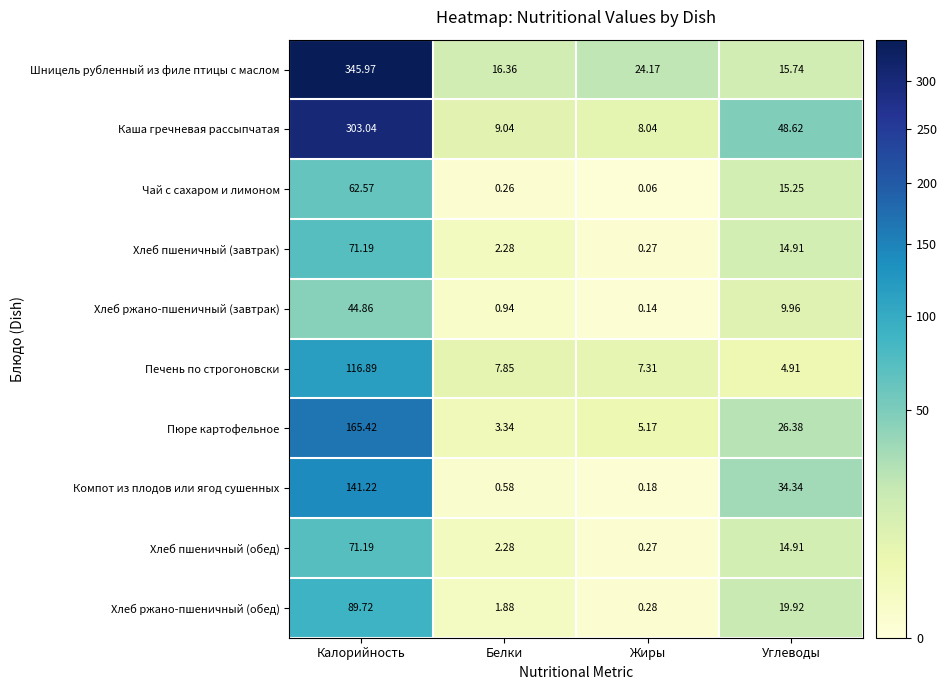

At which category is the sum across all series the highest?

Калорийность